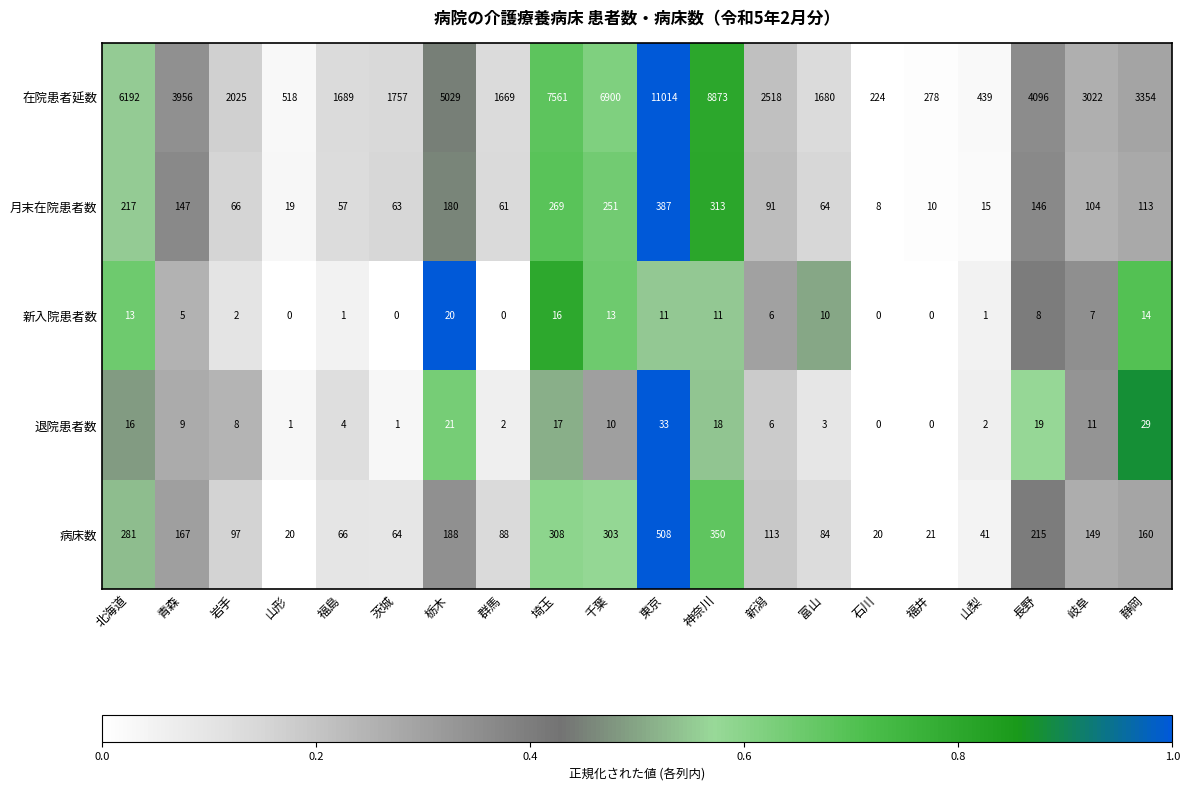

What is the difference between the 在院患者延数 values at 茨城 and 山梨?

1318